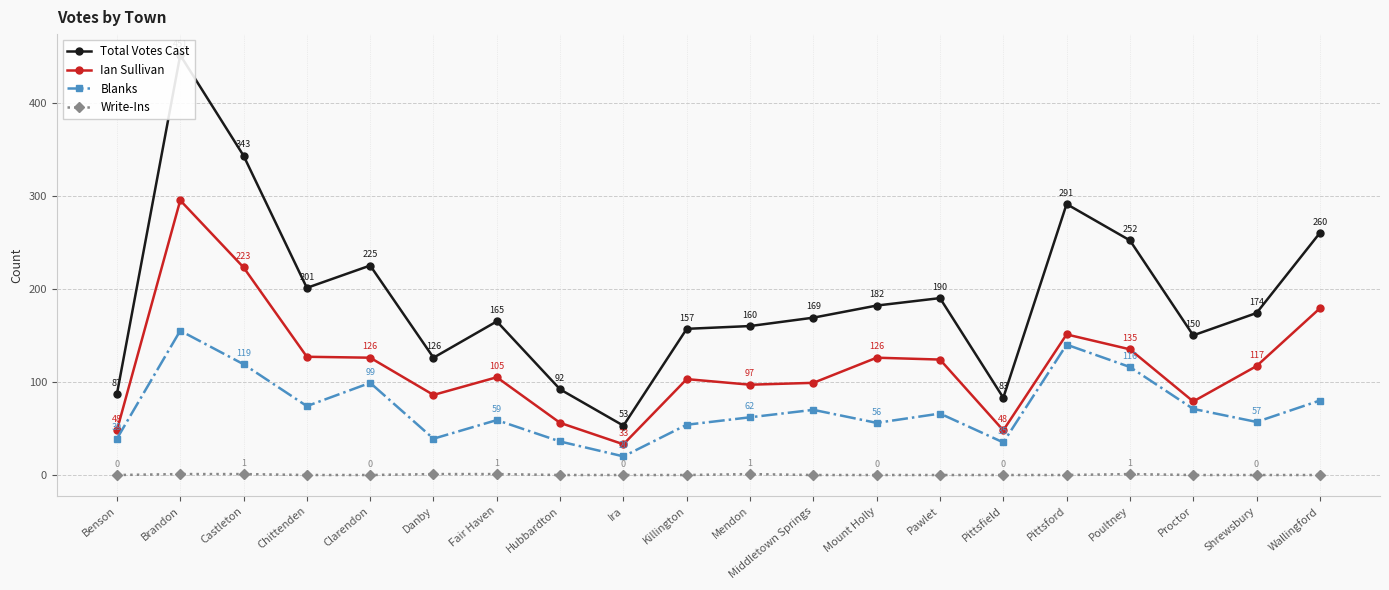

At how many categories does at least one series exceed 221?

6